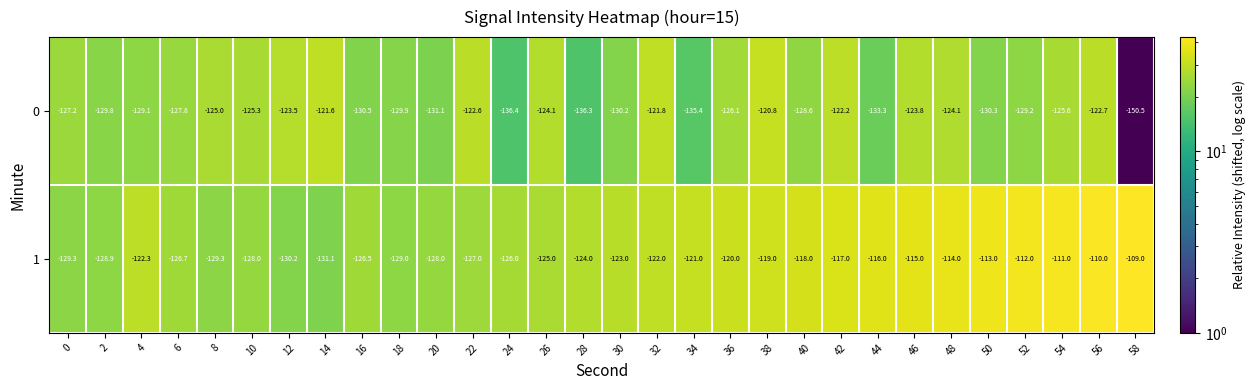

What is the approximate value of 1 at 32?

-122.0